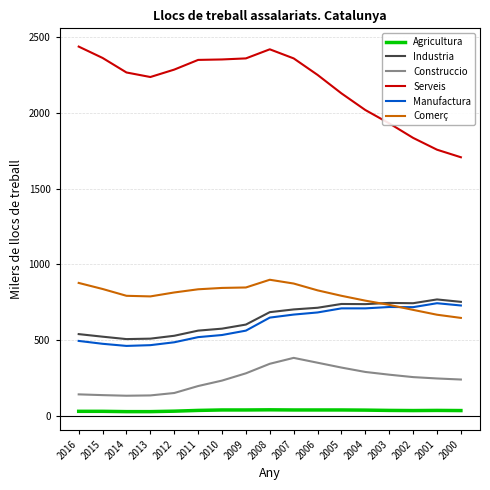

Which series changed the most between 2010 and 2006?

Manufactura